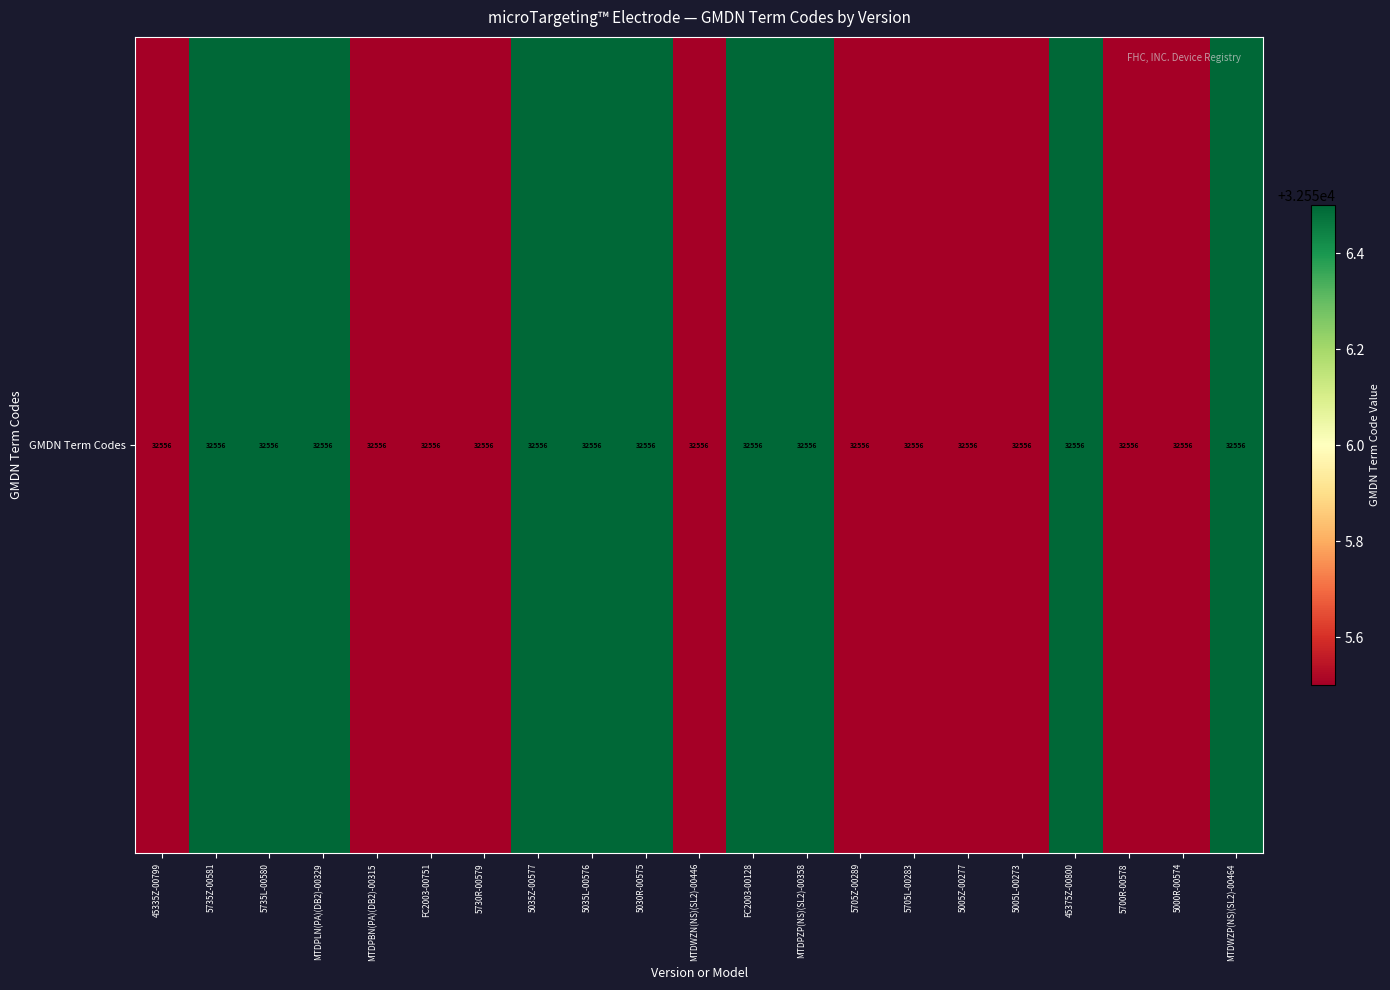

Where does the data first go above 32551?

5735Z-00581